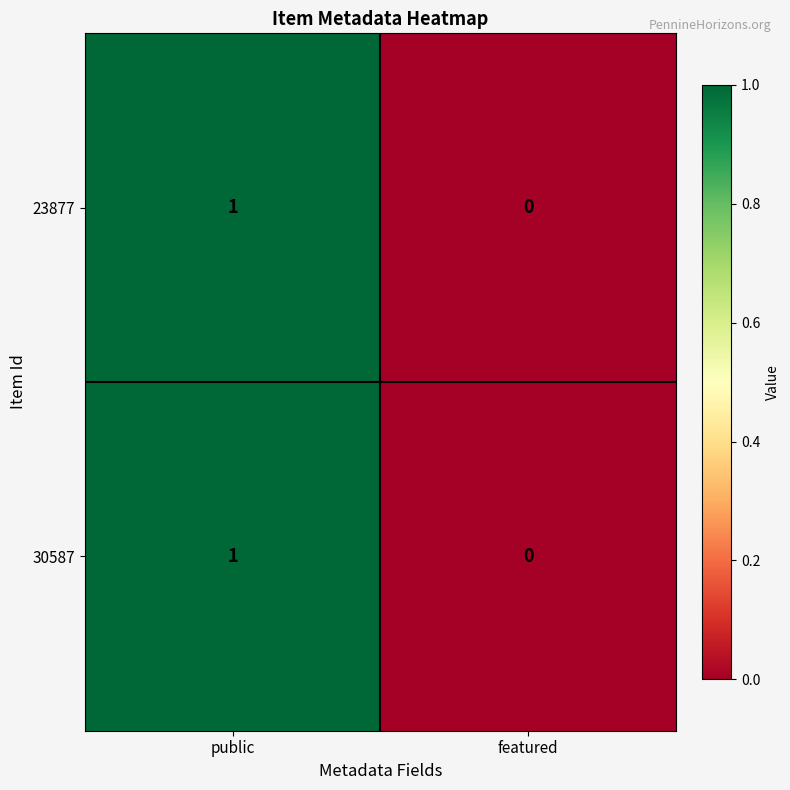

Reading left to right, extract all data points from this chart.

23877: public=1	featured=0
30587: public=1	featured=0